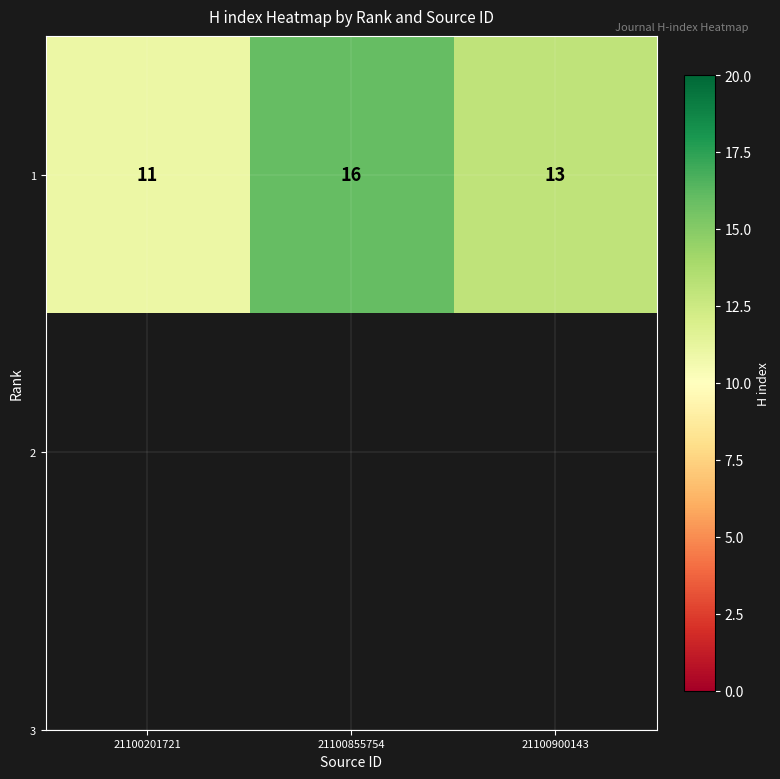

Is it true that the value at 21100900143 is 13?

True